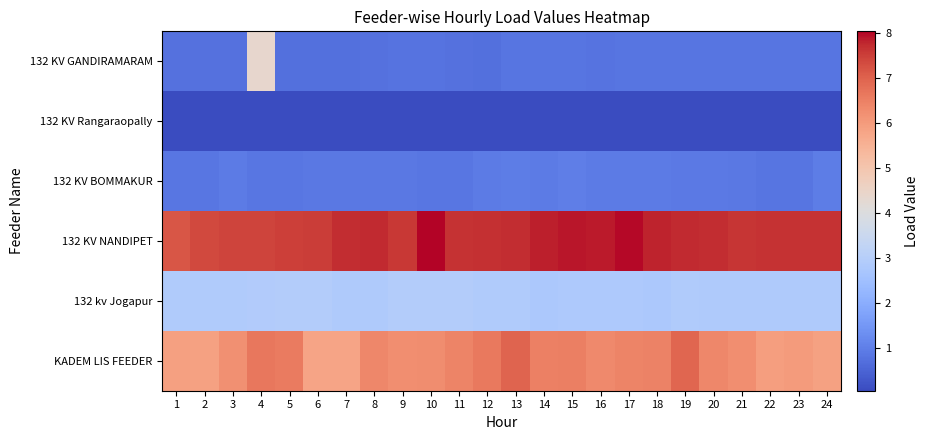

Between 13 and 18, which is larger?

18